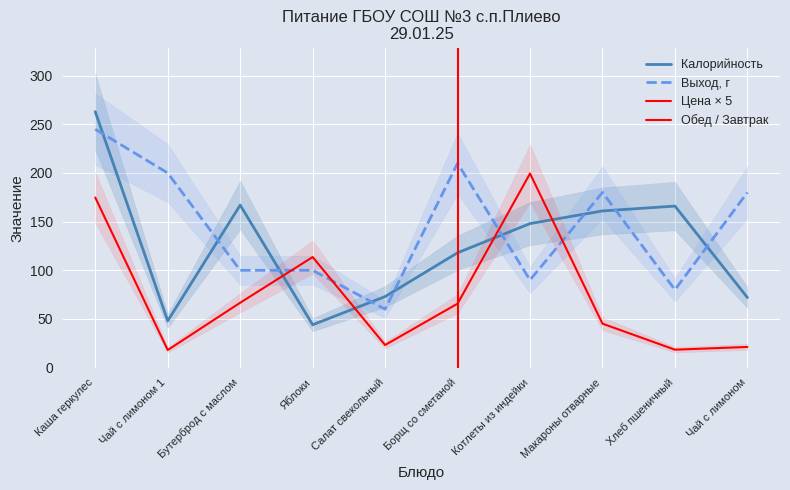

Reading right to left, extract all data points from this chart.

Цена: Чай с лимоном=21.2	Хлеб пшеничный=18.4	Макароны отварные=45.1	Котлеты из индейки=199.4	Борщ со сметаной=65.7	Салат свекольный=23.2	Яблоки=113.6	Бутерброд с маслом=66.7	Чай с лимоном 1=18.1	Каша геркулес=174.8
Калорийность: Чай с лимоном=72.0	Хлеб пшеничный=166.0	Макароны отварные=161.0	Котлеты из индейки=148.0	Борщ со сметаной=118.0	Салат свекольный=73.0	Яблоки=44.0	Бутерброд с маслом=167.0	Чай с лимоном 1=48.0	Каша геркулес=263.0
Выход, г: Чай с лимоном=180.0	Хлеб пшеничный=80.0	Макароны отварные=180.0	Котлеты из индейки=90.0	Борщ со сметаной=210.0	Салат свекольный=60.0	Яблоки=100.0	Бутерброд с маслом=100.0	Чай с лимоном 1=200.0	Каша геркулес=245.0